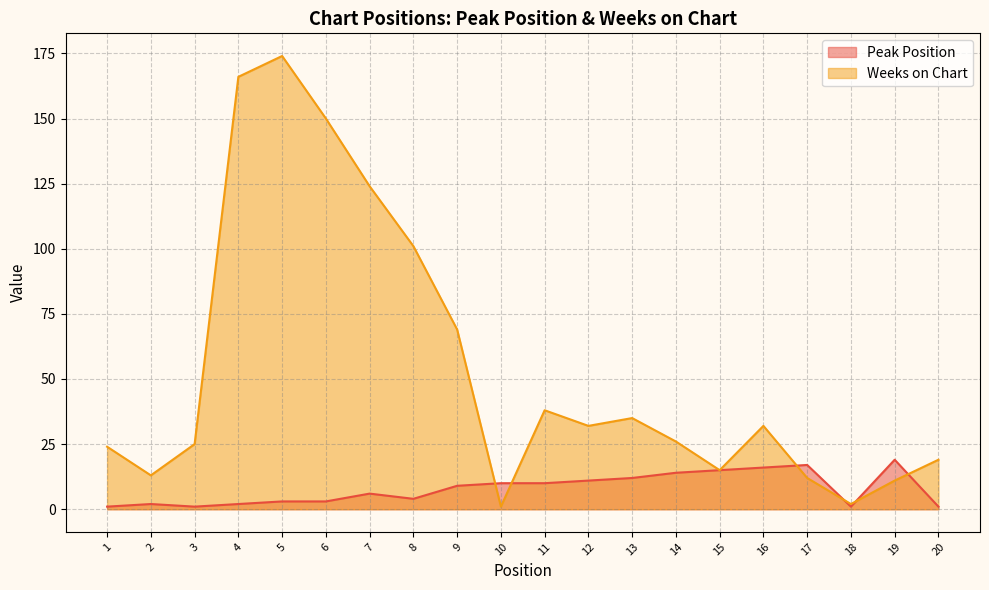

Reading left to right, transcribe all the data shown in this chart.

Peak Position: 1	2	1	2	3	3	6	4	9	10	10	11	12	14	15	16	17	1	19	1
Weeks on Chart: 24	13	25	166	174	150	124	101	69	1	38	32	35	26	15	32	12	2	11	19